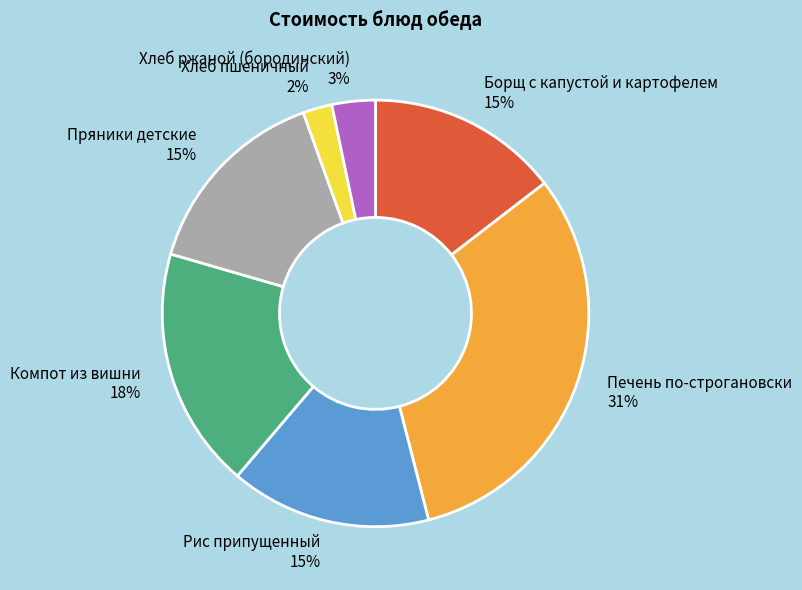

To the nearest percent, what is the difference between the Печень по-строгановски and Рис припущенный slice percentages?

16%